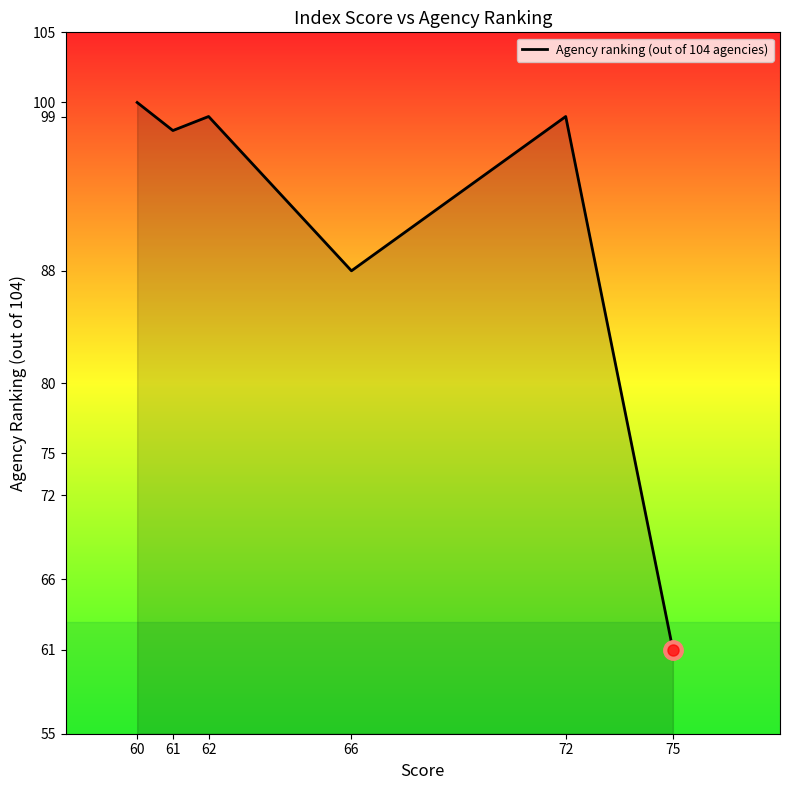

What is the difference between the second highest and second lowest values?

11